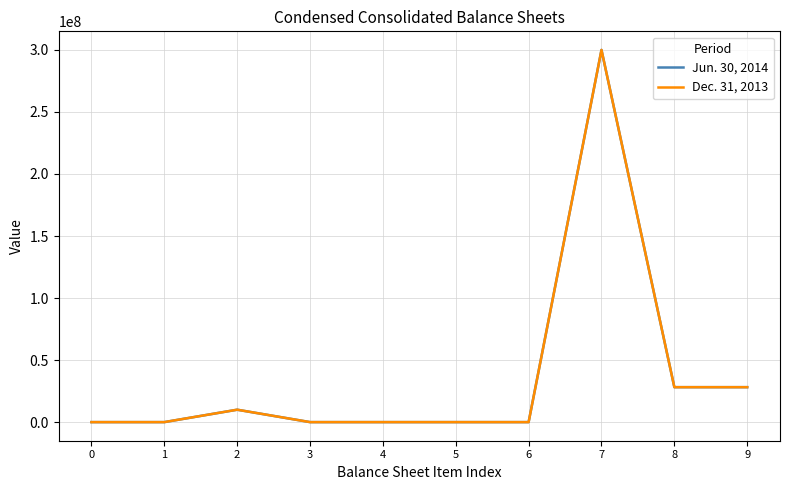

Does the chart display data point markers on the line(s)?

No